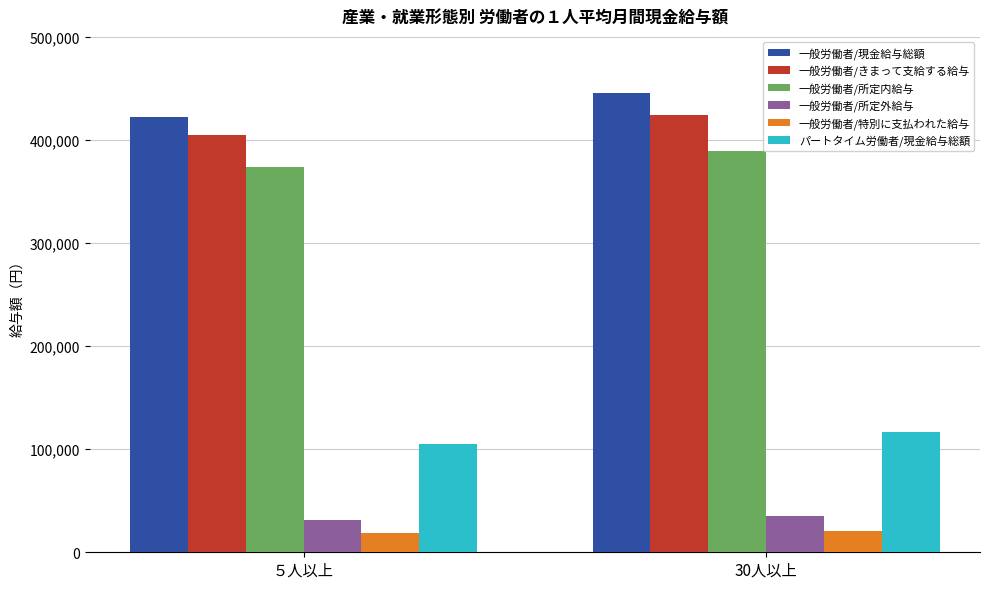

What is the label of the 1st bar from the left?

５人以上